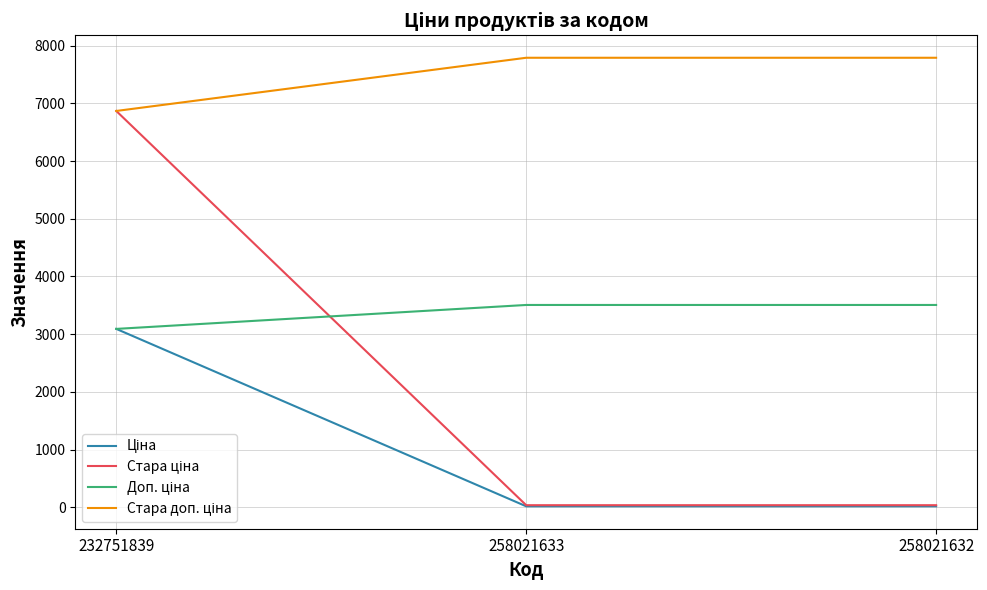

Is this an area chart (filled region under the line)?

No